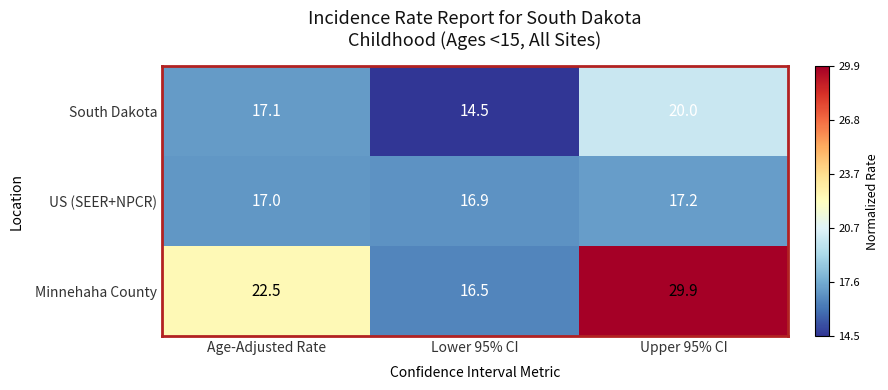

Between Lower 95% CI and Upper 95% CI, which series saw the biggest shift?

Minnehaha County